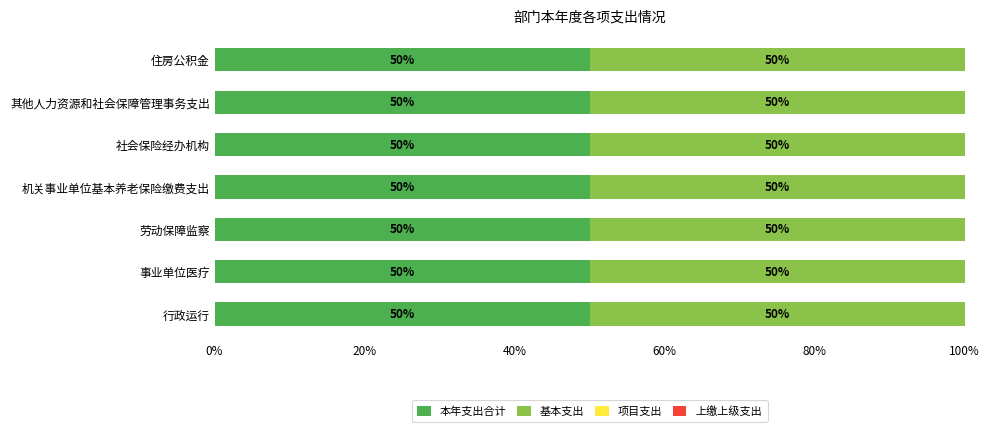

What are all the series names shown in the legend?

本年支出合计, 基本支出, 项目支出, 上缴上级支出